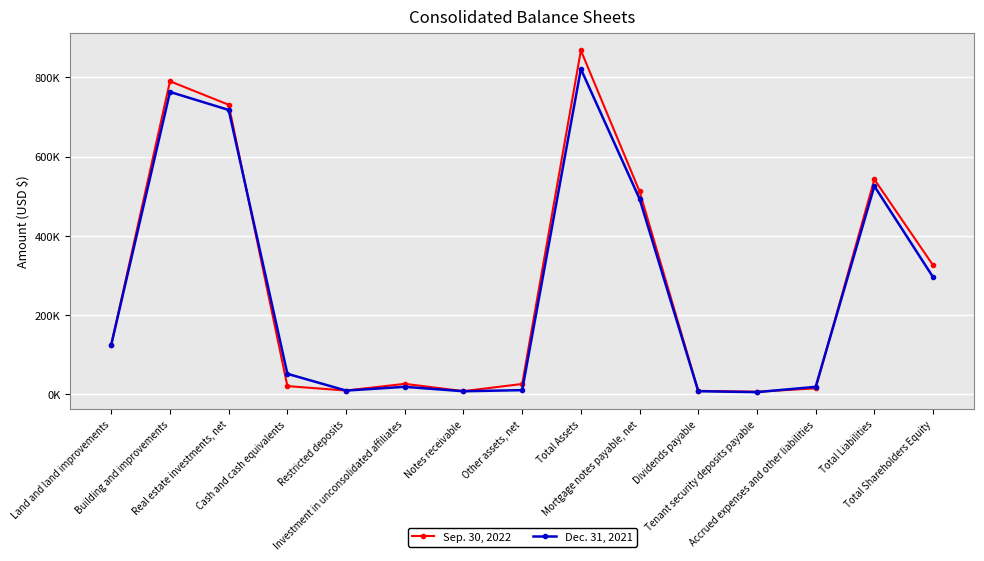

Reading left to right, extract all data points from this chart.

Sep. 30, 2022: 125408	789974	730643	20464	9267	26176	7749	25868	867785	511990	8451	6305	14778	542208	325577
Dec. 31, 2021: 125338	763003	717547	51507	9149	18658	7457	10302	820866	493142	7567	5225	18604	525349	295517